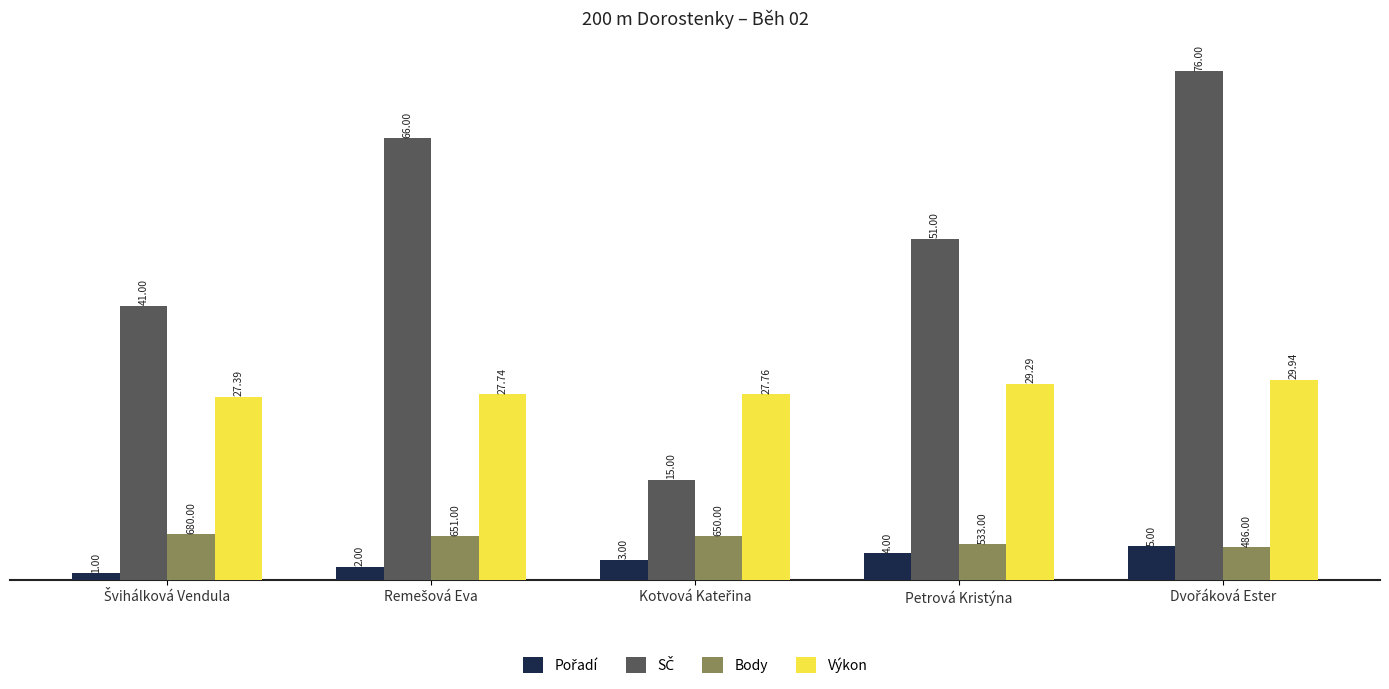

What is the average value of the Body series?

6.0